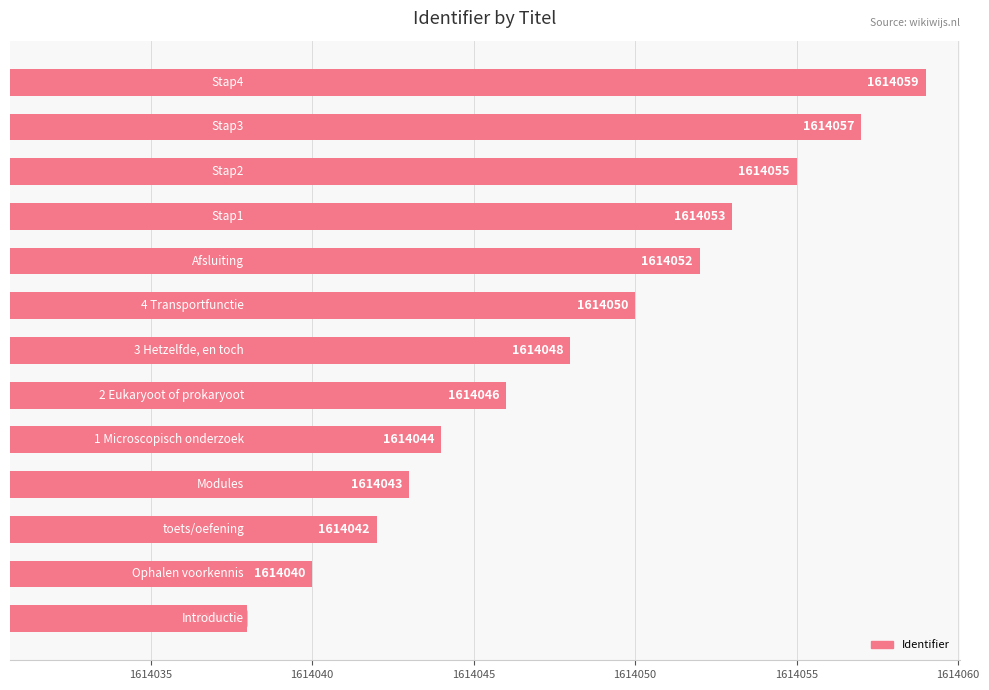

What is the minimum value shown in the chart?

1614038